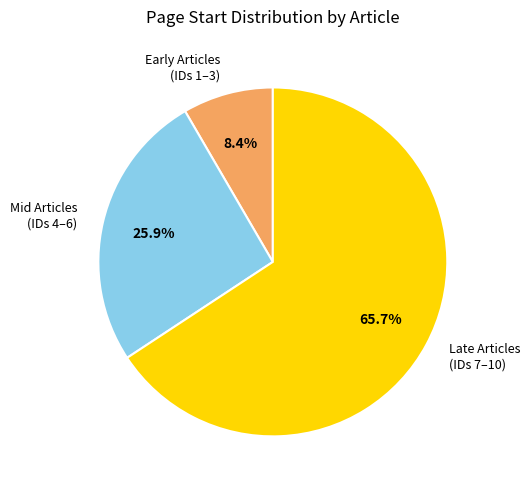

Count the number of slices in the pie.

3